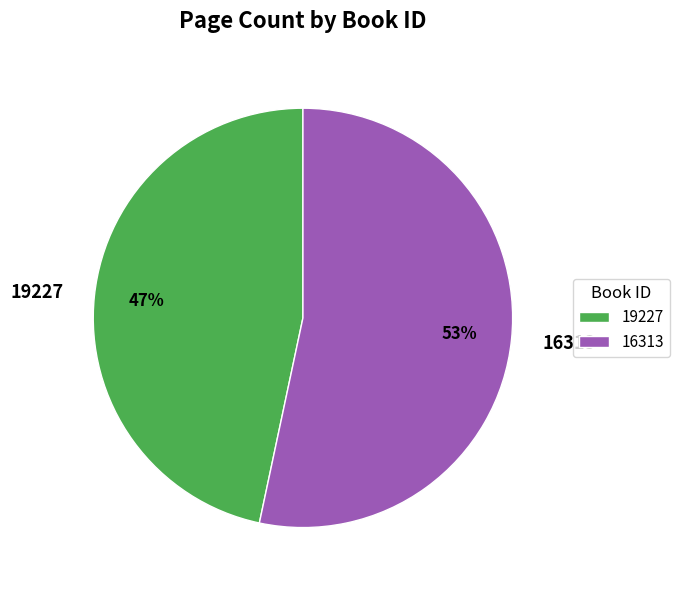

To the nearest percent, what percentage of the pie is 19227?

47%